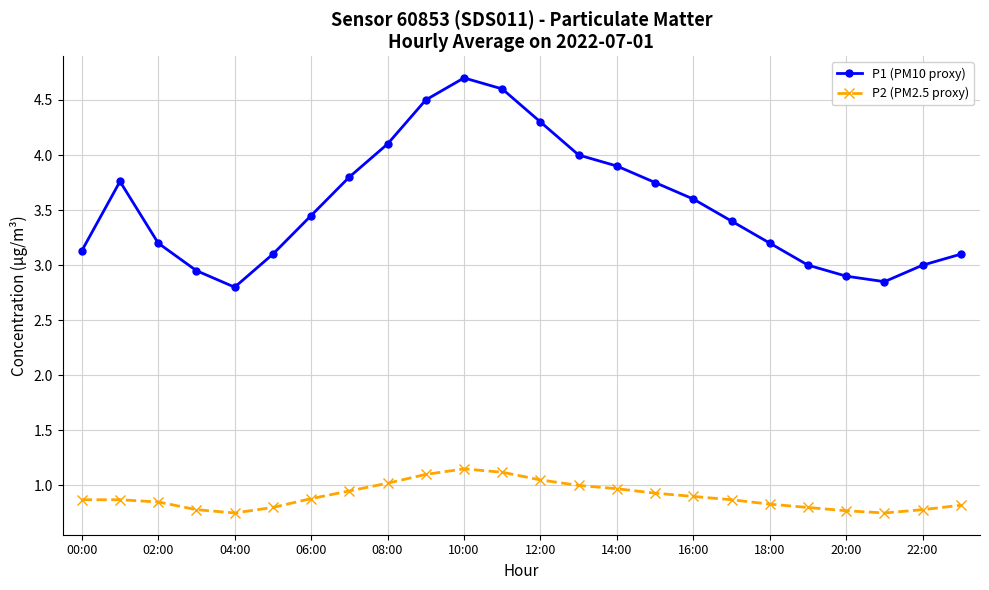

What is the maximum value for P1 (PM10 proxy)?

4.7